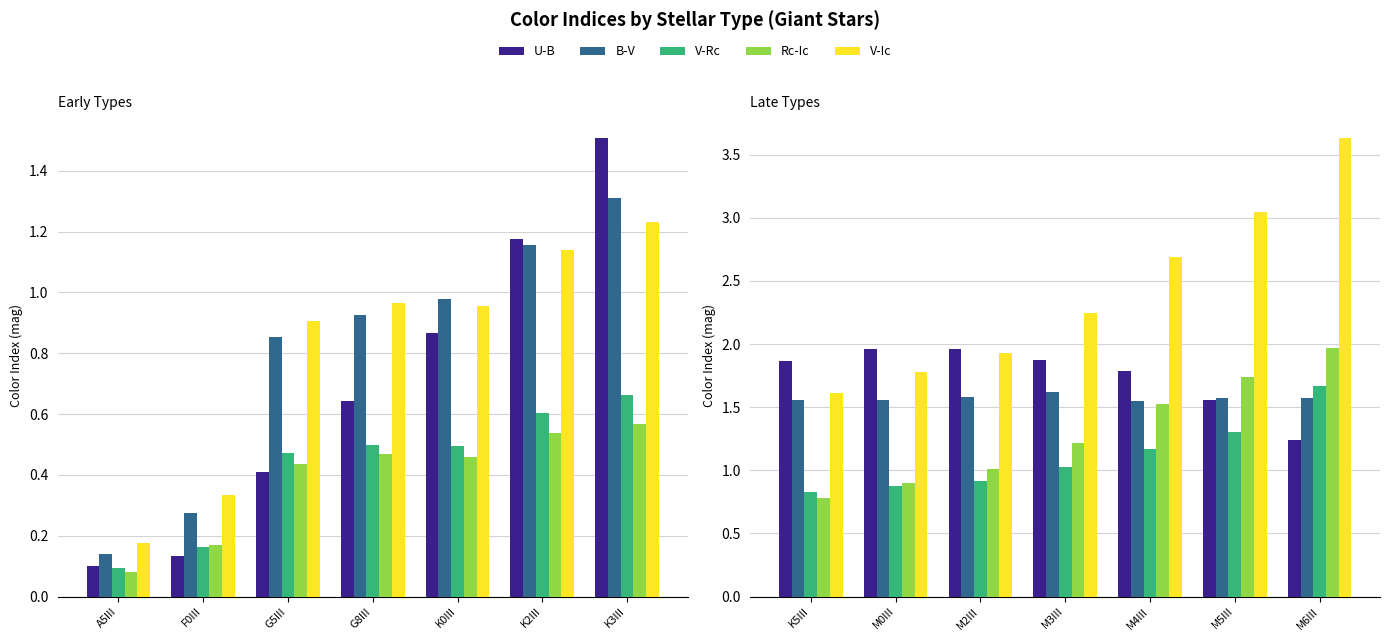

What is the greatest value displayed?

3.6